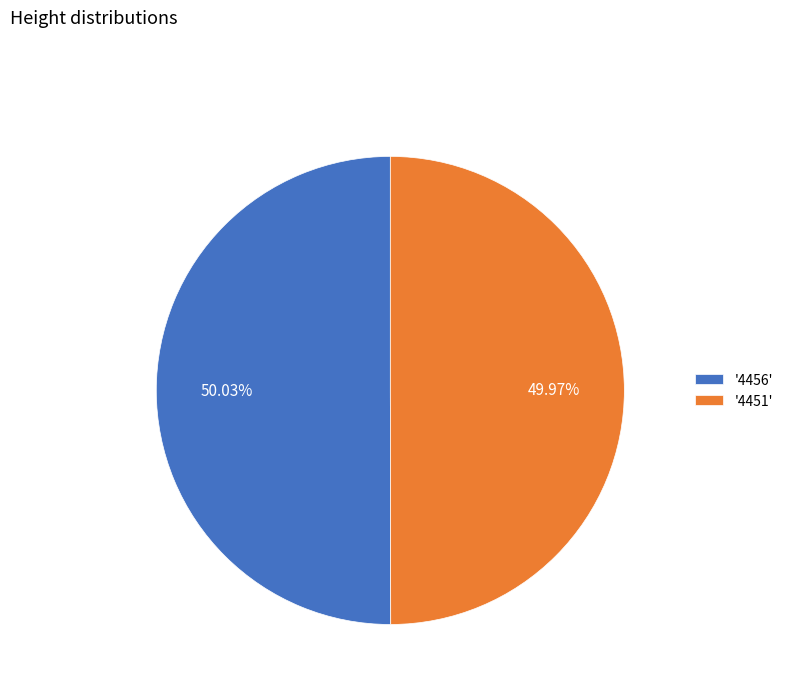

How many slices are in this pie chart?

2